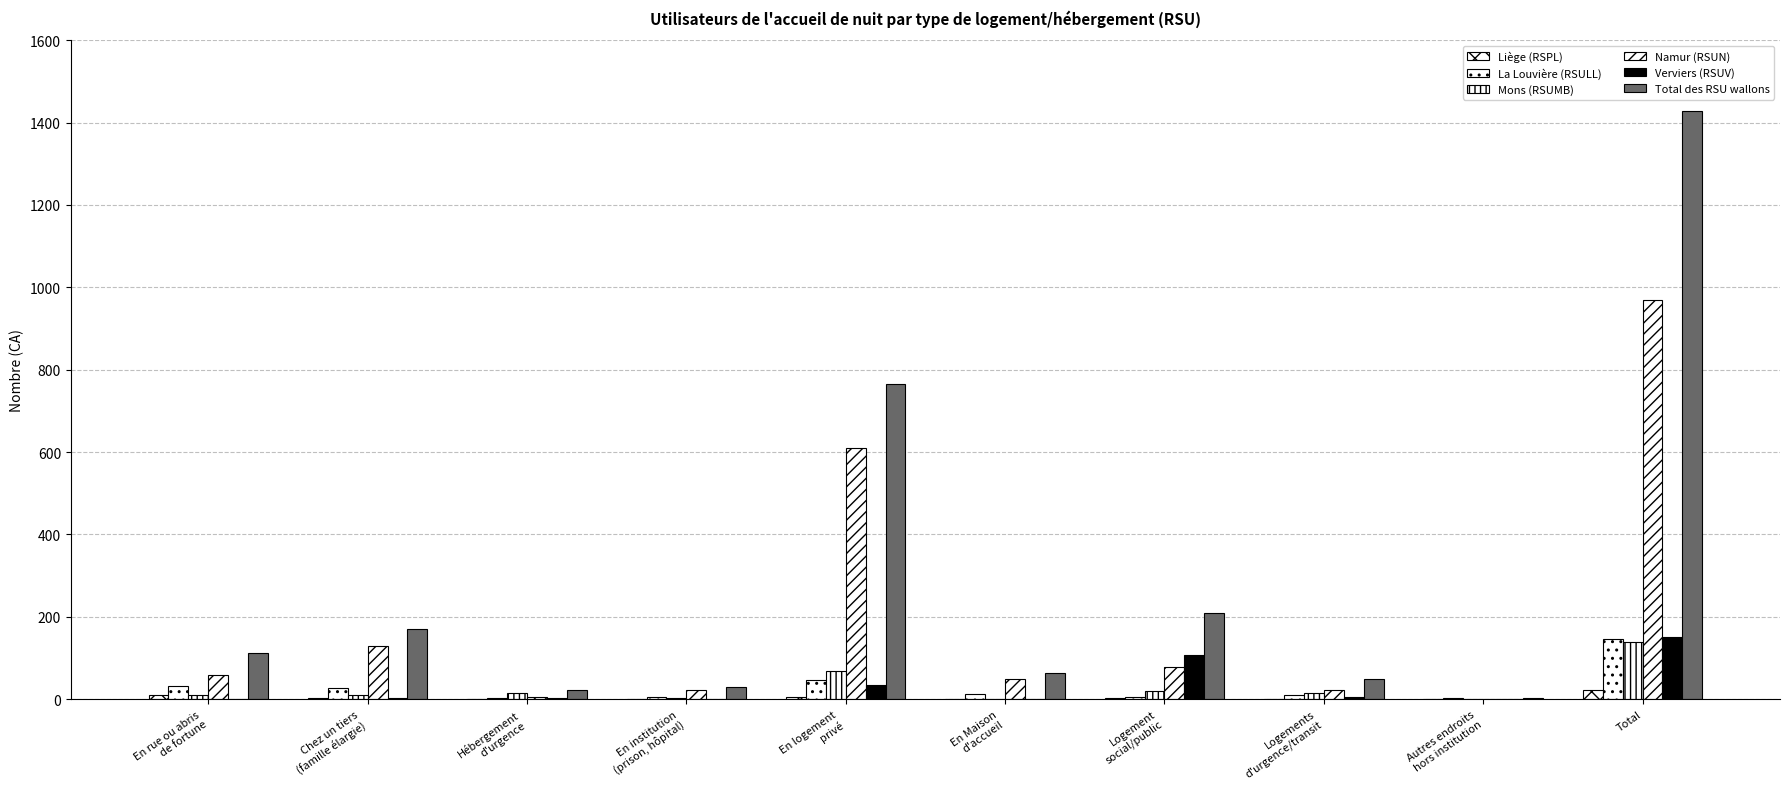

What position from the right is Logement
social/public?

4